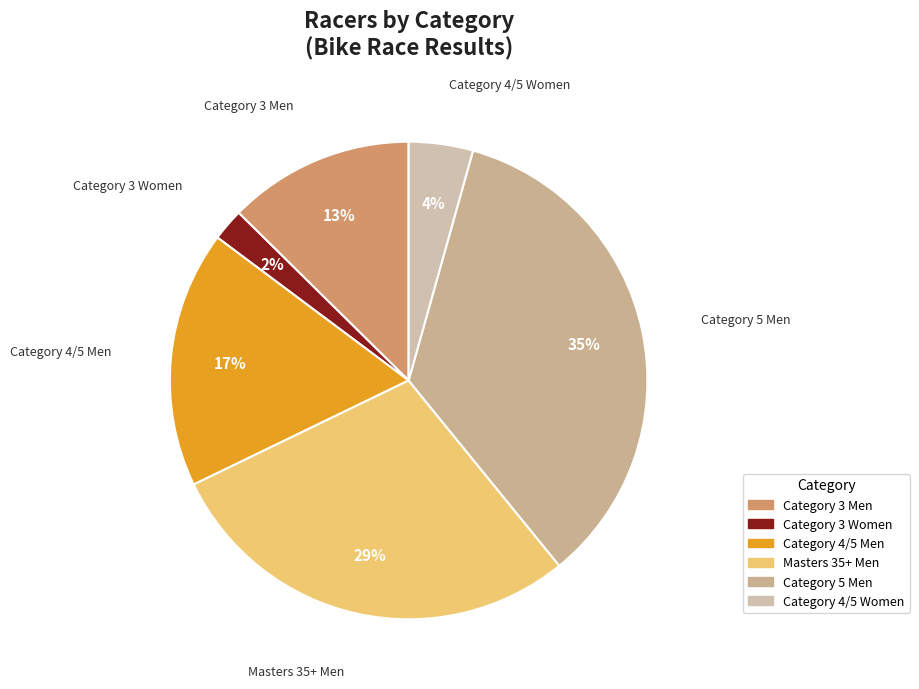

The Category 5 Men slice represents 35% of the pie. True or false?

True